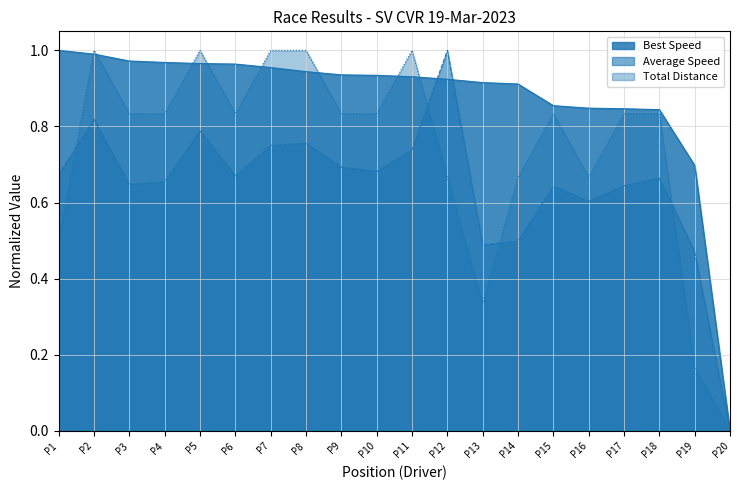

Which series changed the most between P8 and P12?

Total Distance